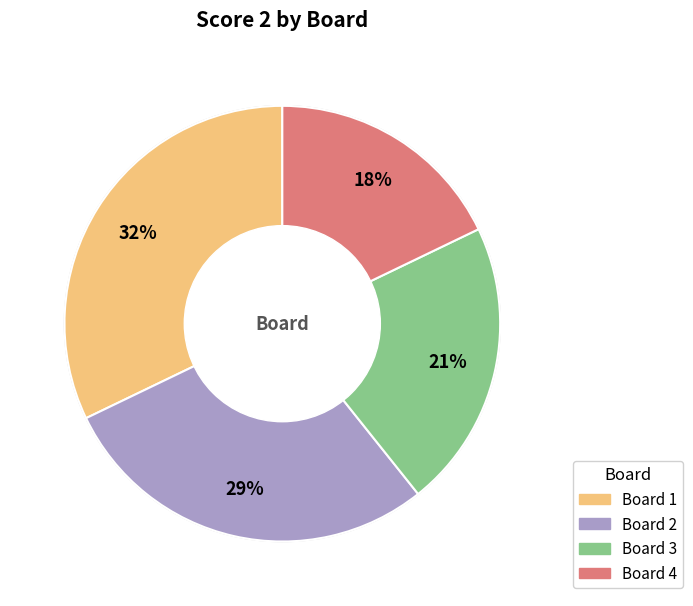

Count the number of slices in the pie.

4